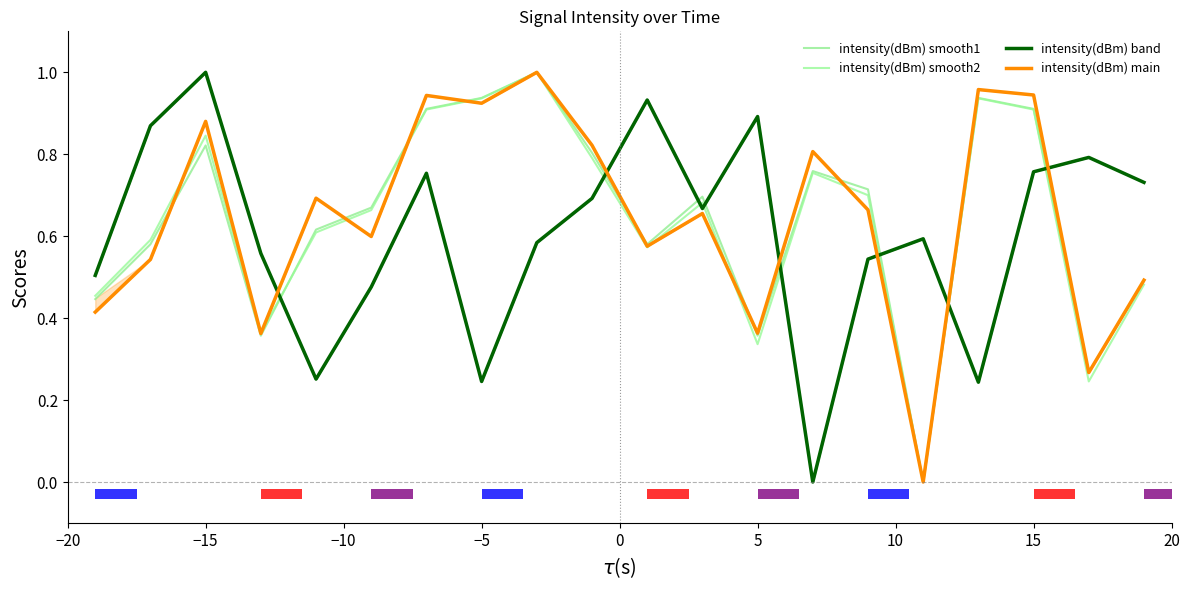

How many positive values does the intensity(dBm) smooth1 series have?

19